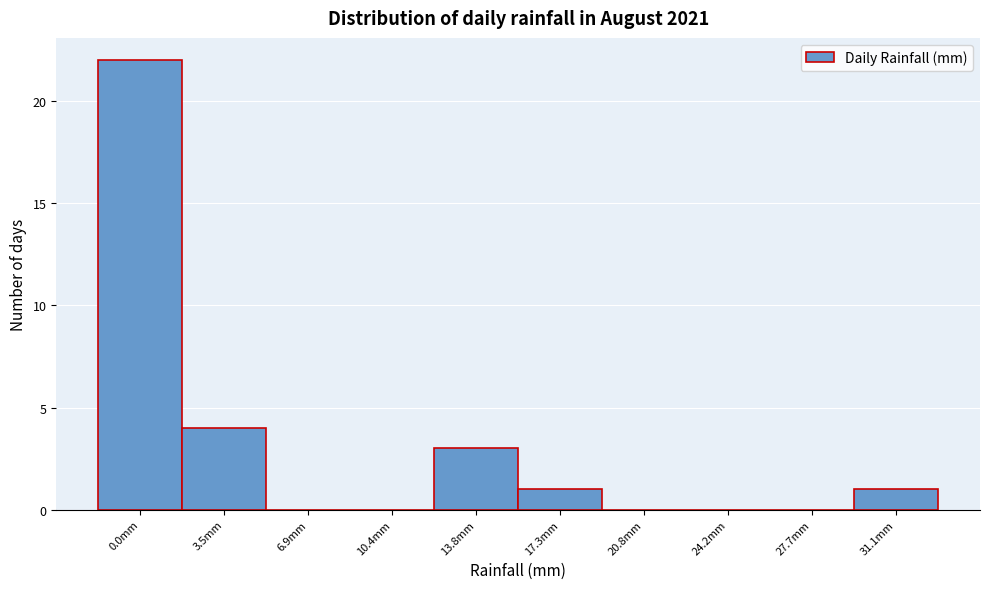

Reading right to left, extract all data points from this chart.

31.1mm=1	27.7mm=0	24.2mm=0	20.8mm=0	17.3mm=1	13.8mm=3	10.4mm=0	6.9mm=0	3.5mm=4	0.0mm=22